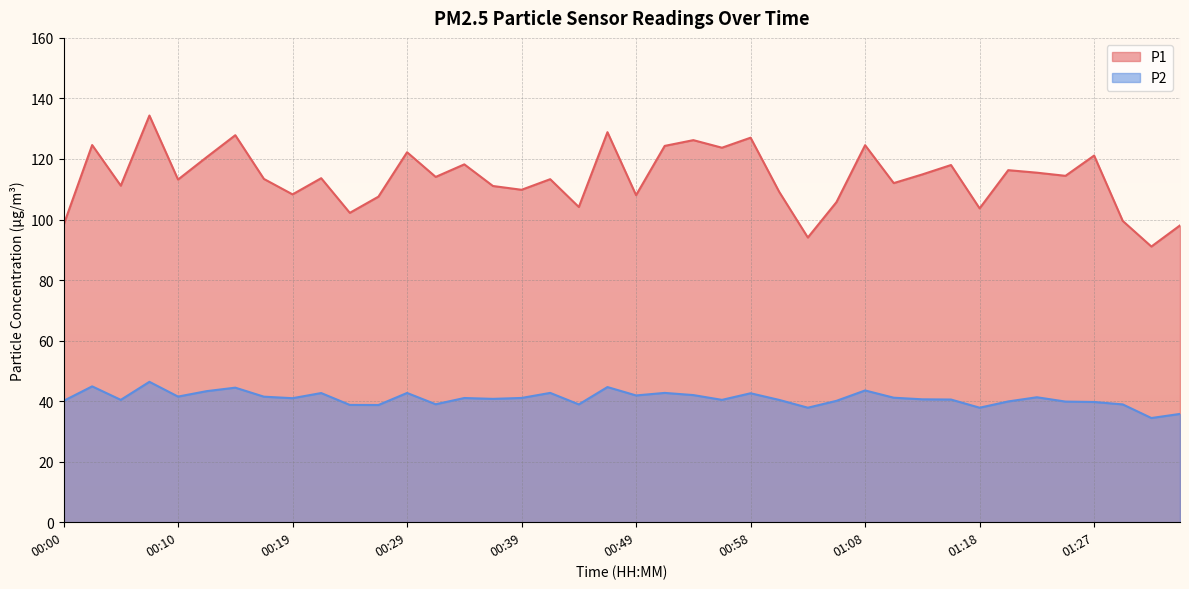

What is the difference between the highest and lowest values at 00:36?

70.3